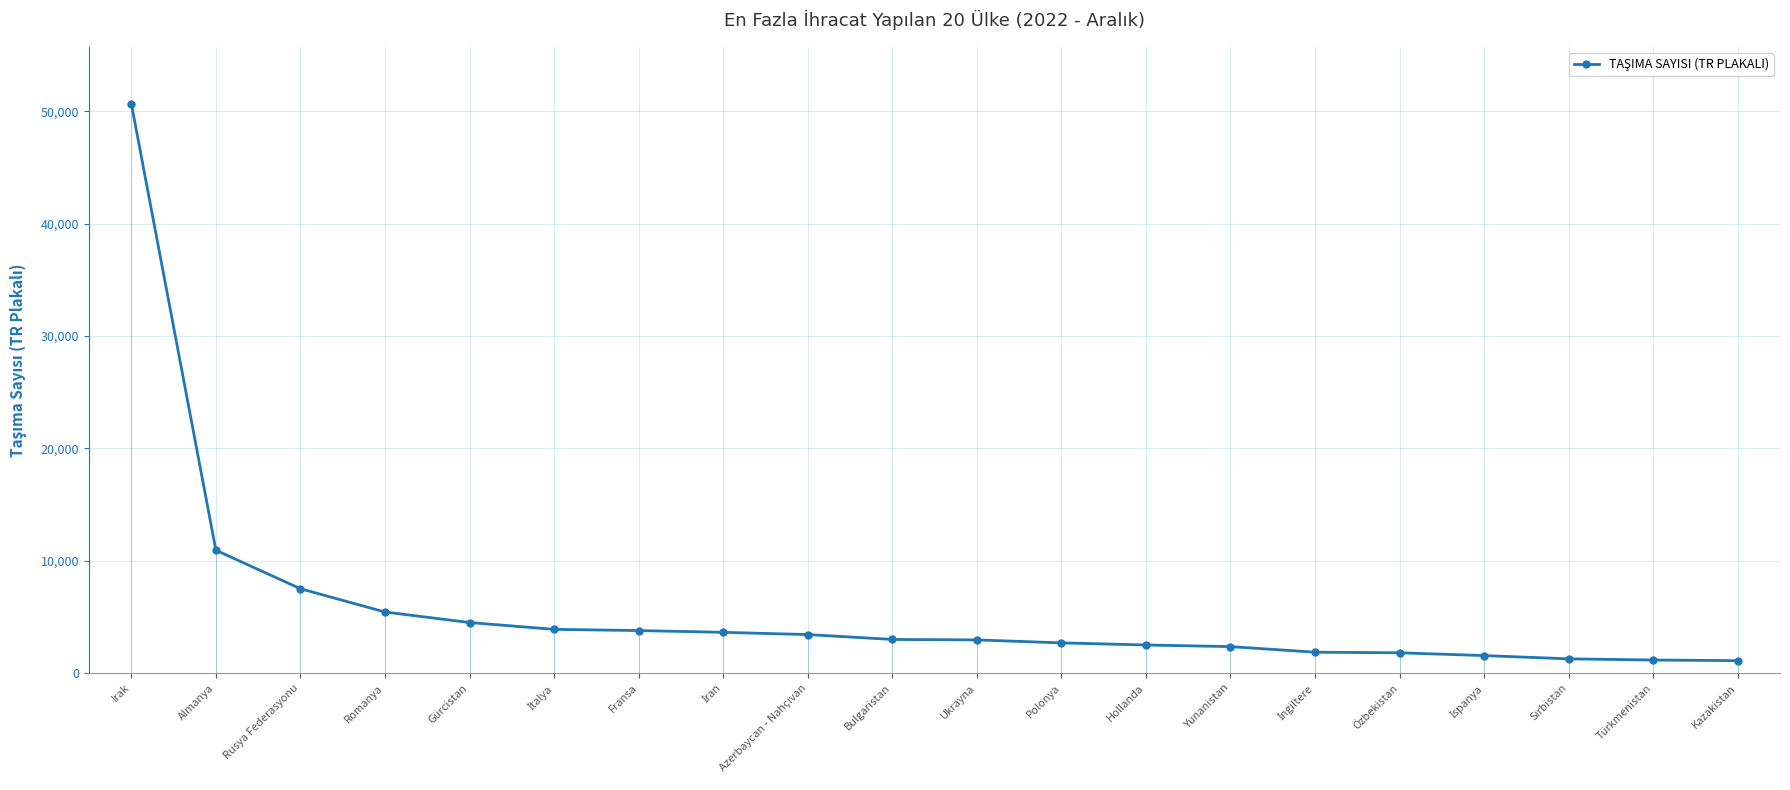

Is it true that the value at Irak is 84547?

False